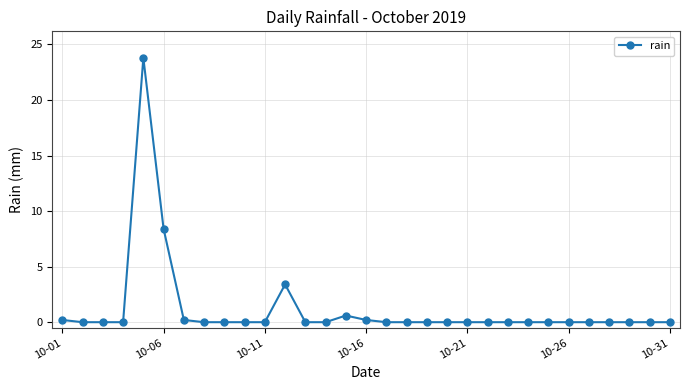

What is the average value?

1.2